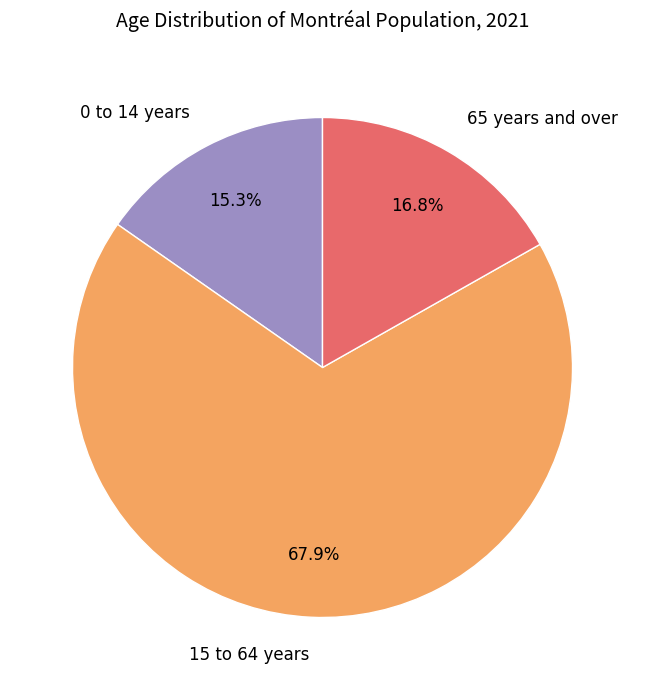

How many segments does this pie chart have?

3